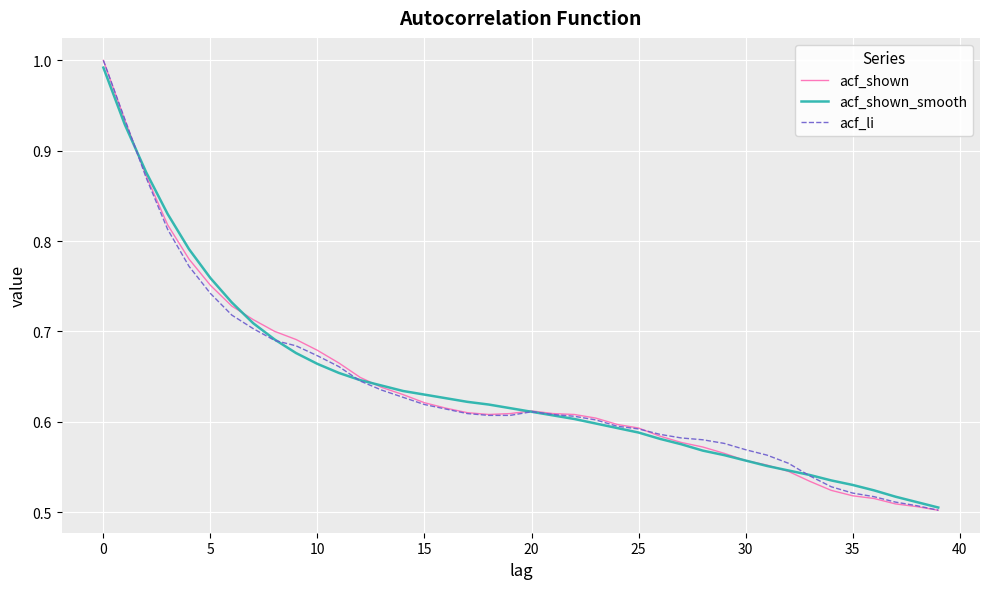

Rank the series by their maximum value, from lowest to highest.

acf_shown_smooth, acf_shown, acf_li